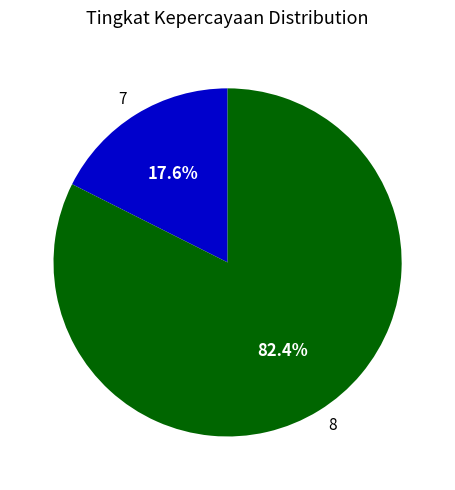

What percentage is the 8 slice, to the nearest percent?

82%